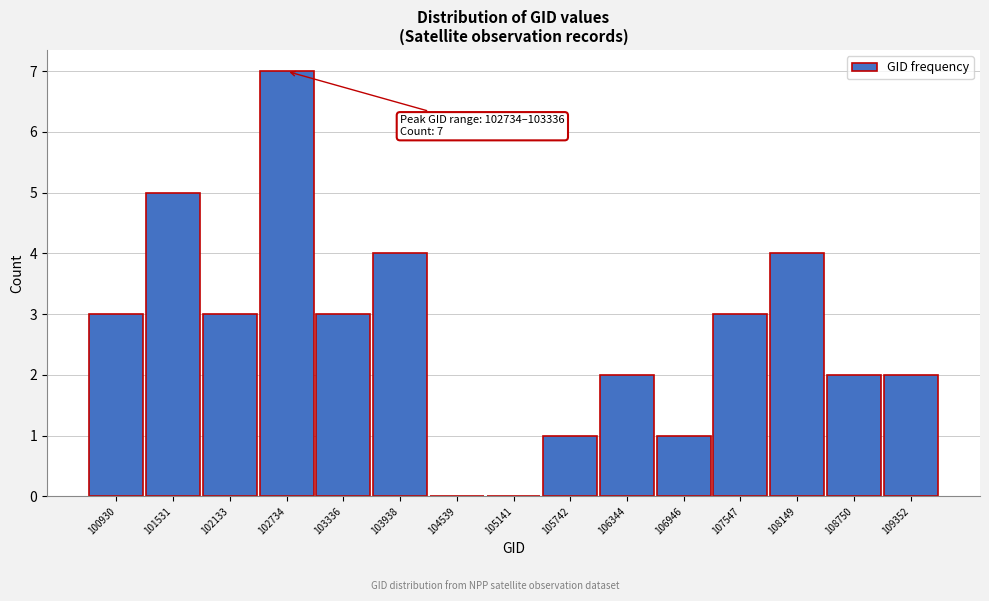

Reading right to left, extract all data points from this chart.

109352=2	108750=2	108149=4	107547=3	106946=1	106344=2	105742=1	105141=0	104539=0	103938=4	103336=3	102734=7	102133=3	101531=5	100930=3